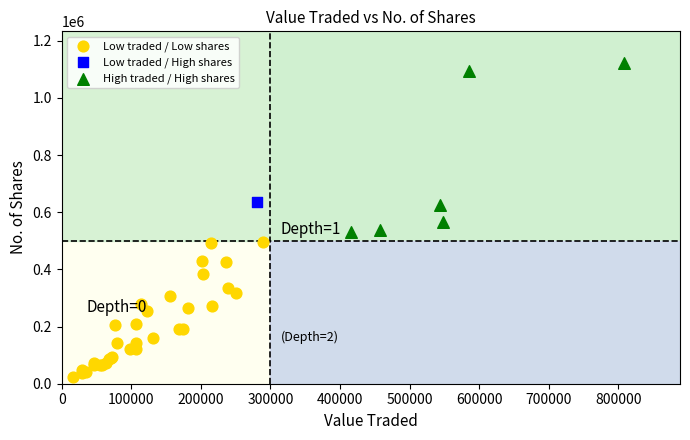

What are all the series names shown in the legend?

Low traded / Low shares, Low traded / High shares, High traded / High shares